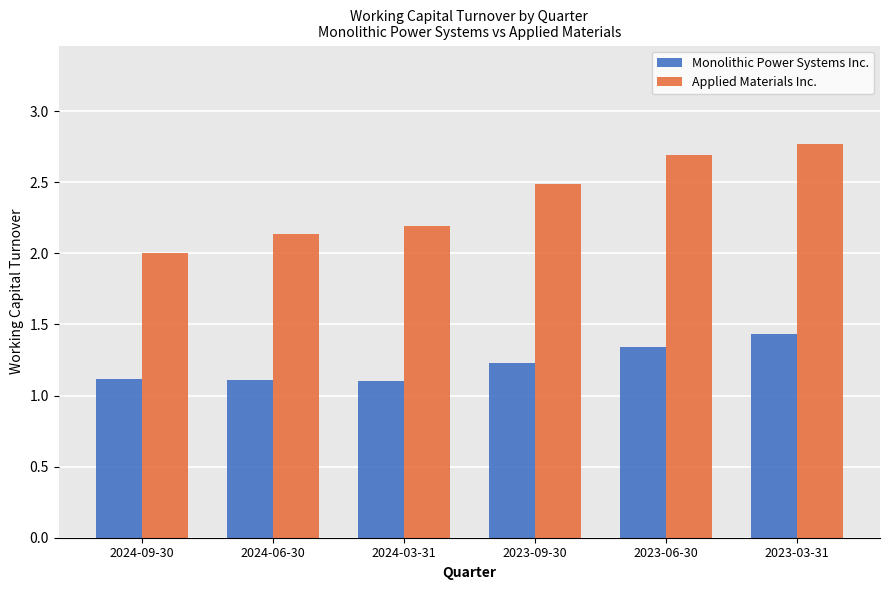

Which series has the largest range (max minus min)?

Applied Materials Inc.